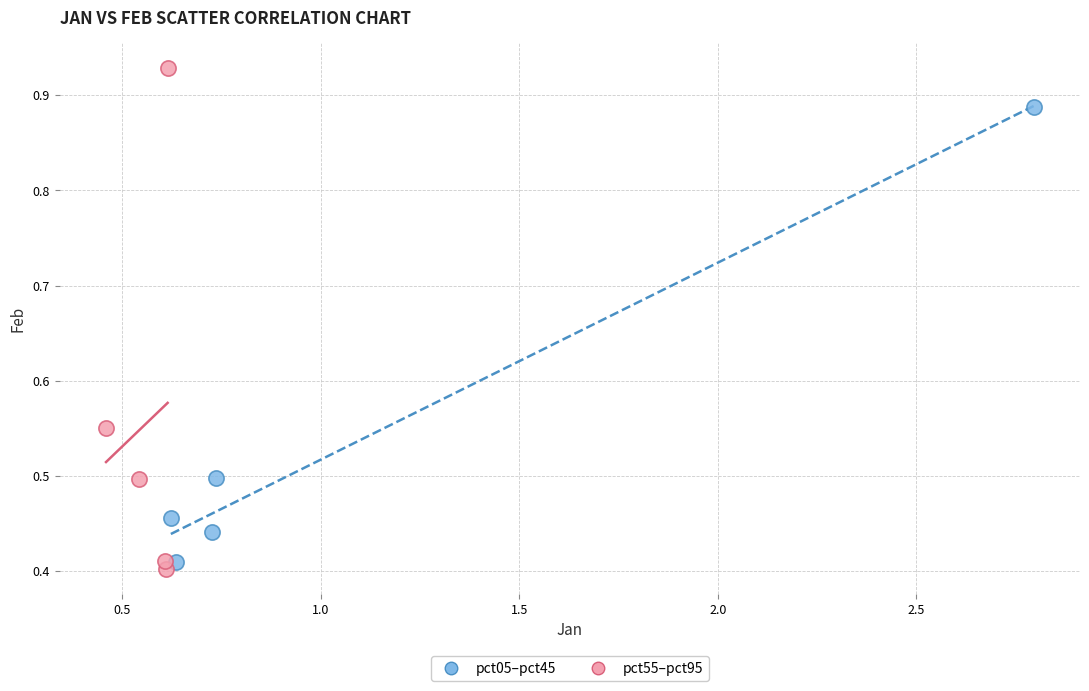

Which series reaches the maximum Y coordinate?

pct55–pct95